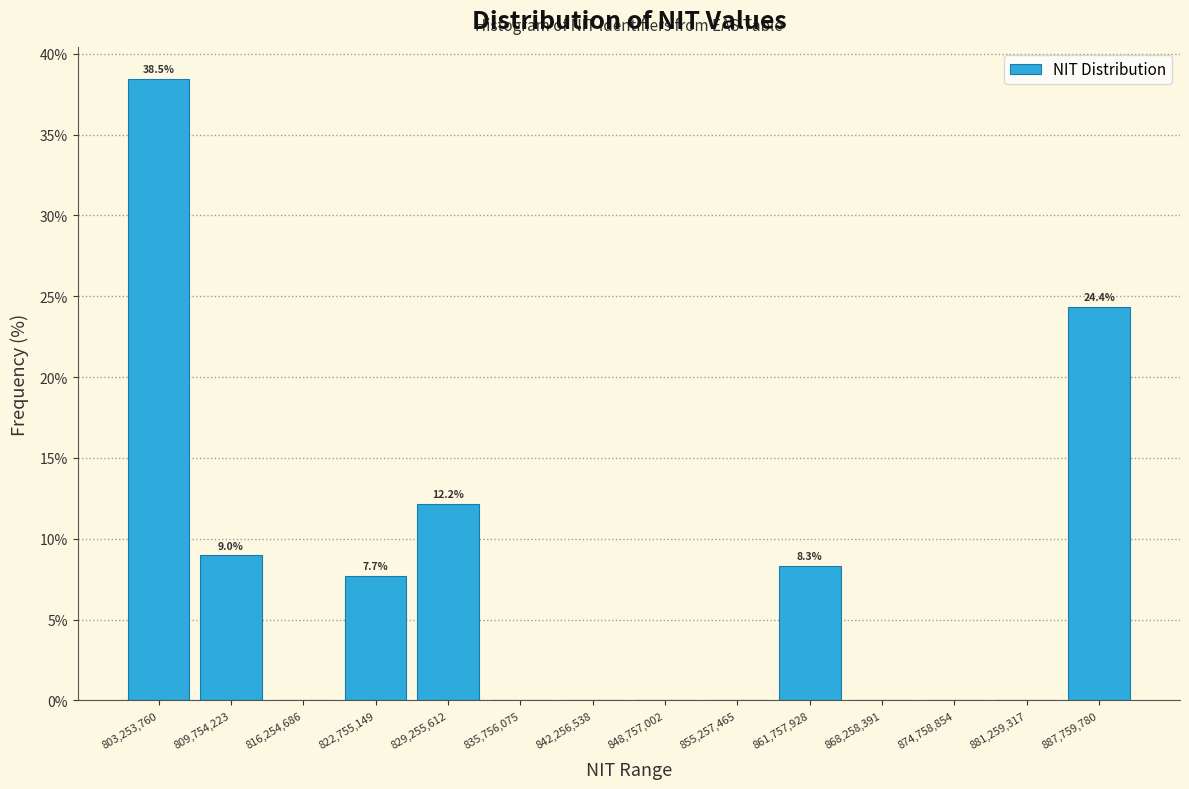

Which range on the x-axis has the tallest bar?

800000000 to 807000000